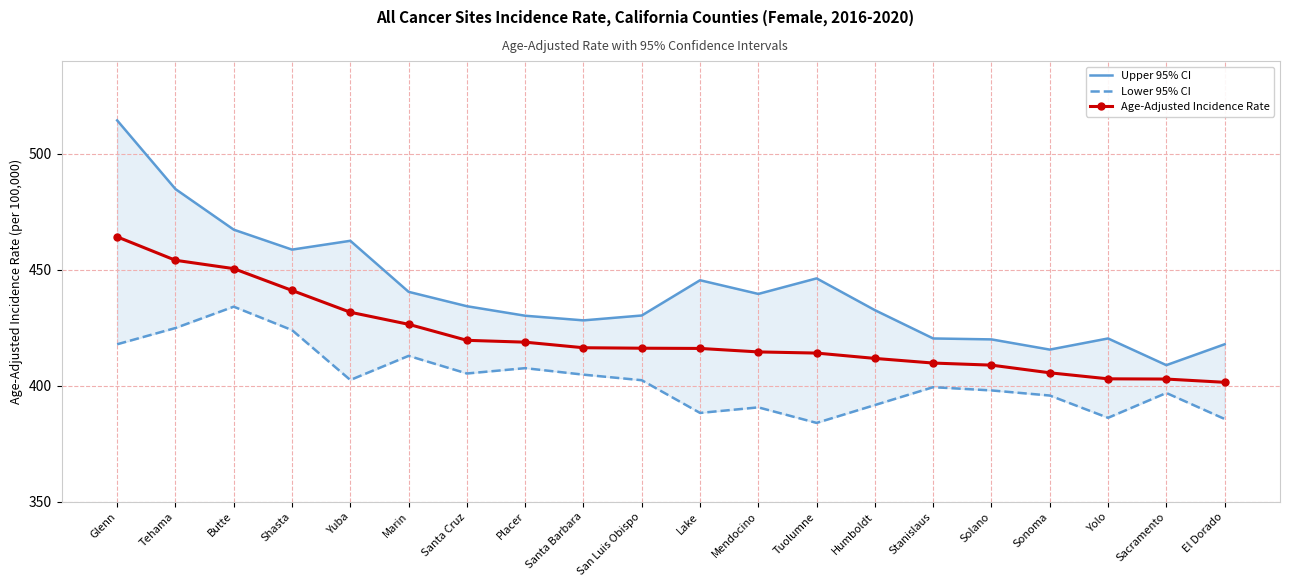

At which category is the sum across all series the highest?

Glenn